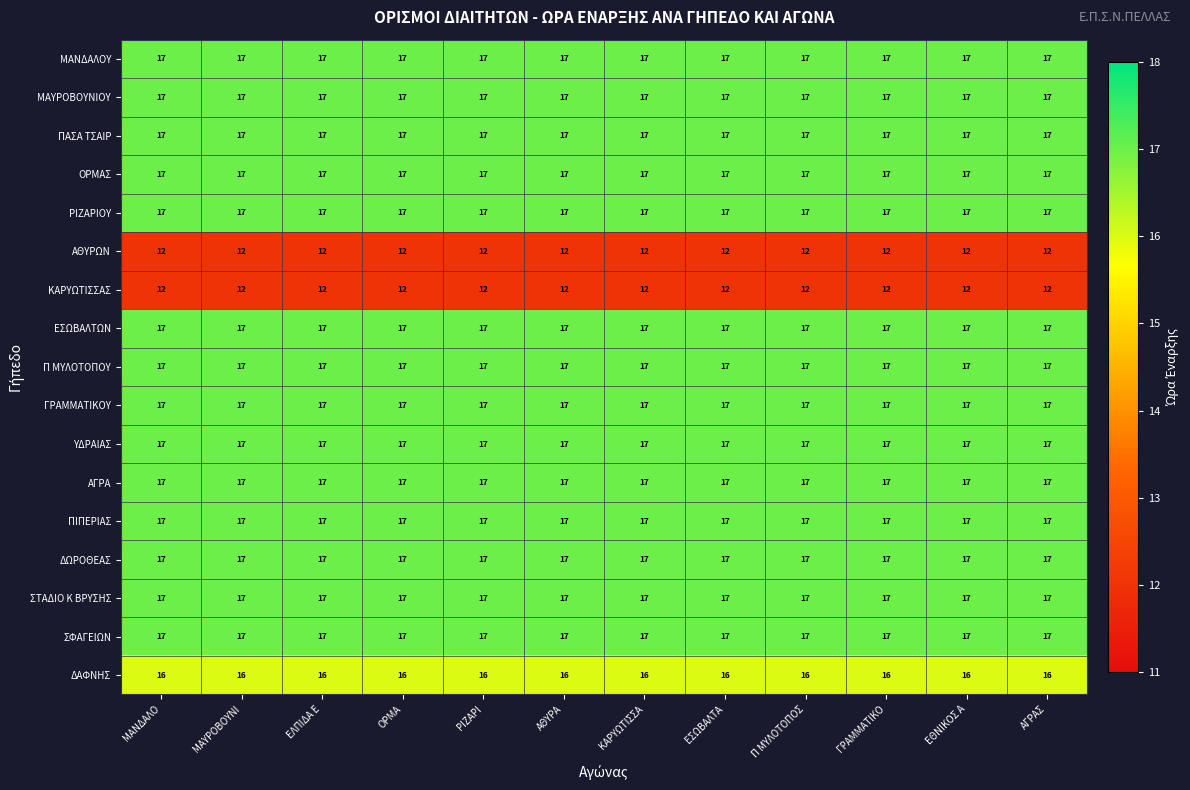

What is the spread (max minus min) of values at ΕΣΩΒΑΛΤΑ?

5